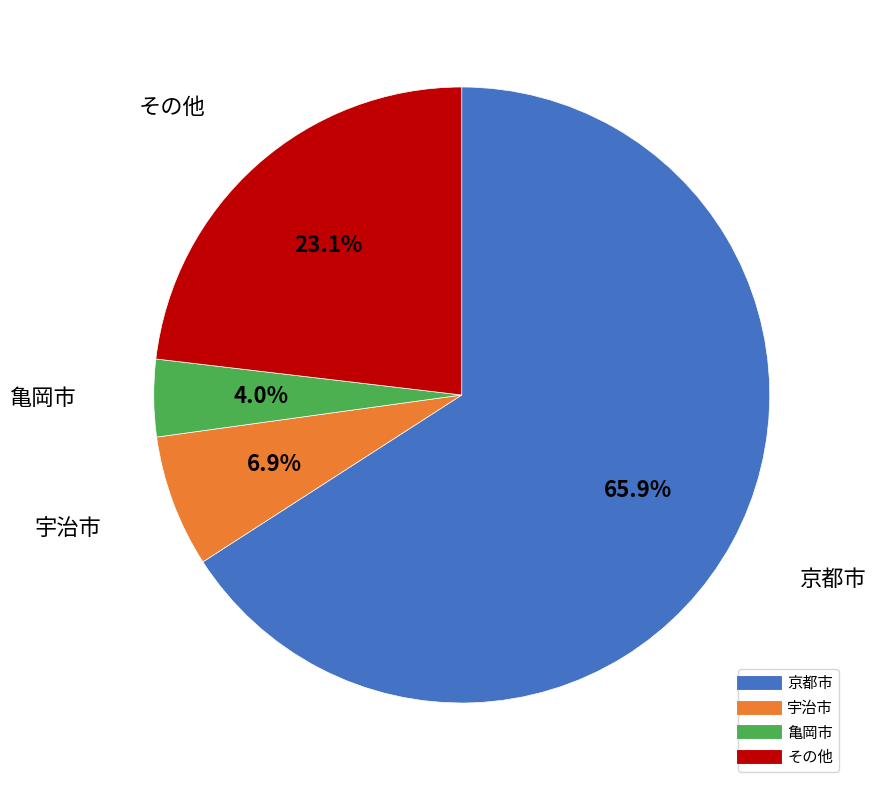

Is there a majority slice in this chart?

Yes